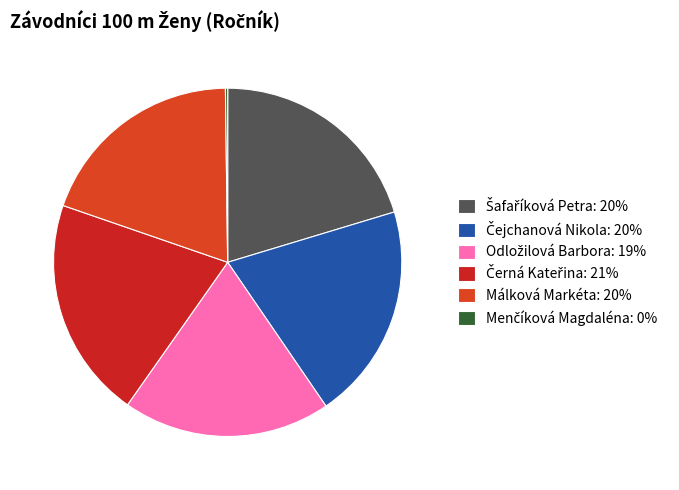

Is Odložilová Barbora the majority of the pie?

No